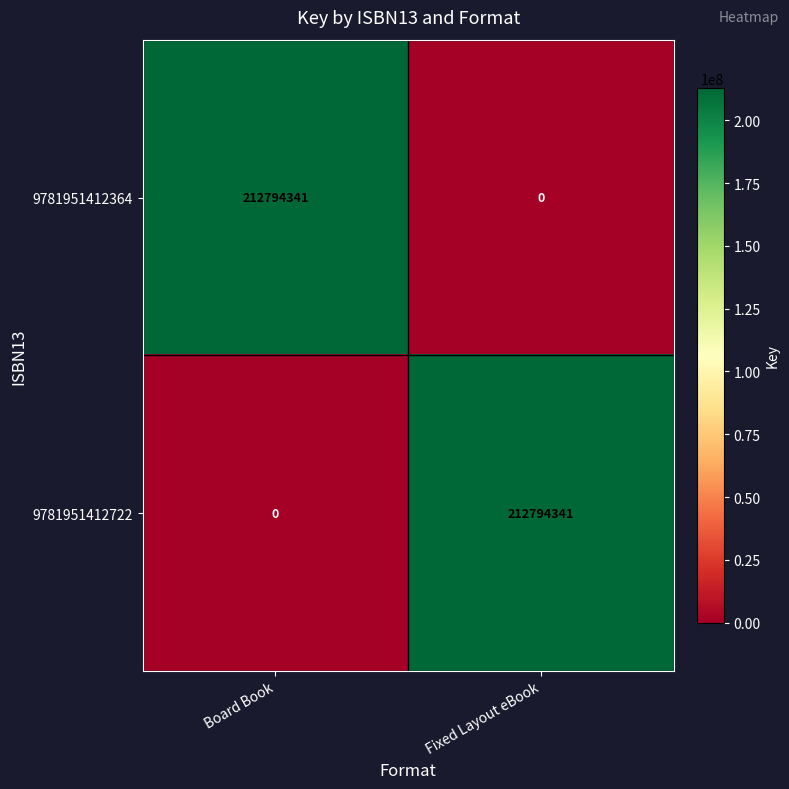

Reading right to left, list all the values displayed in this chart.

9781951412364: 0	212794341
9781951412722: 212794341	0